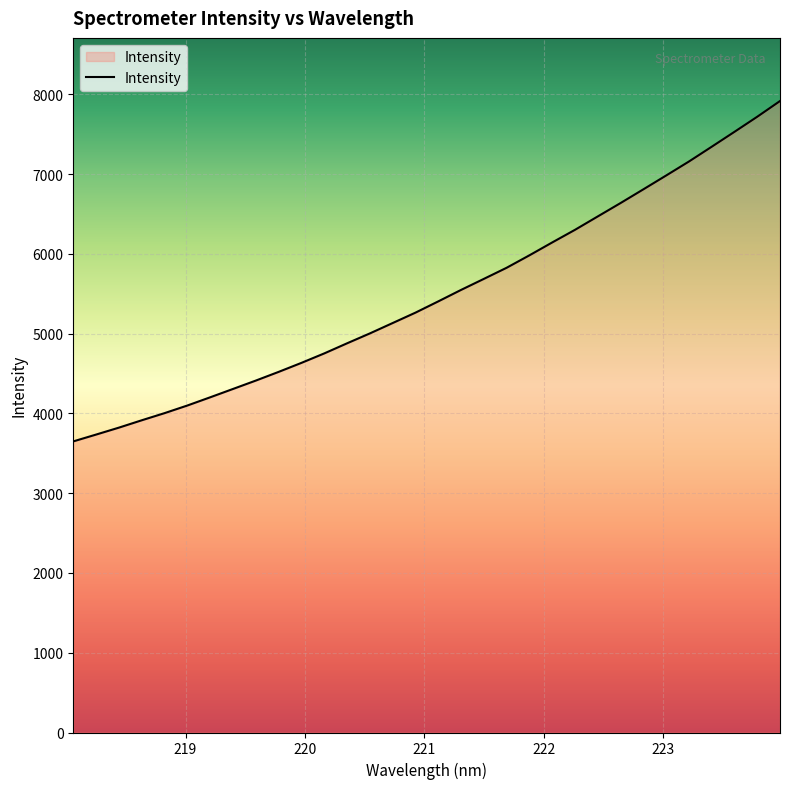

What is the maximum value shown in the chart?

7915.4